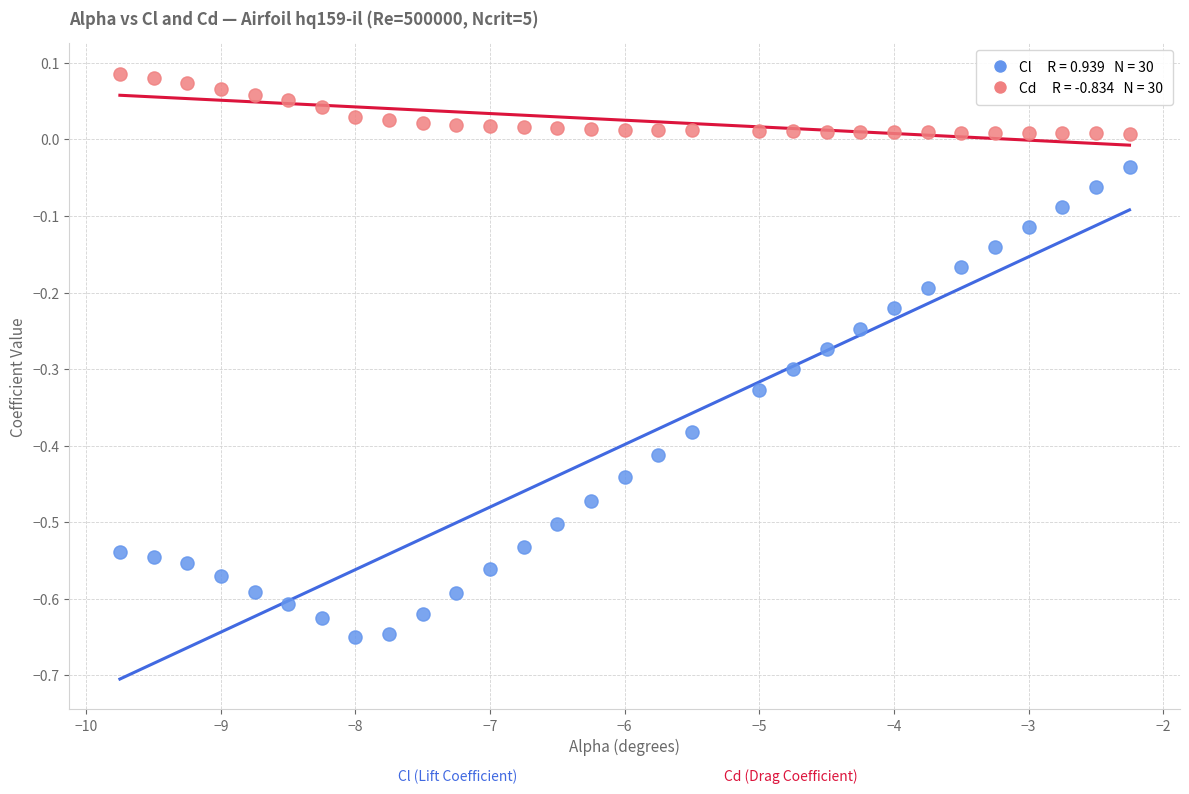

Across all data points, what is the range of Y values (max minus min)?

0.7